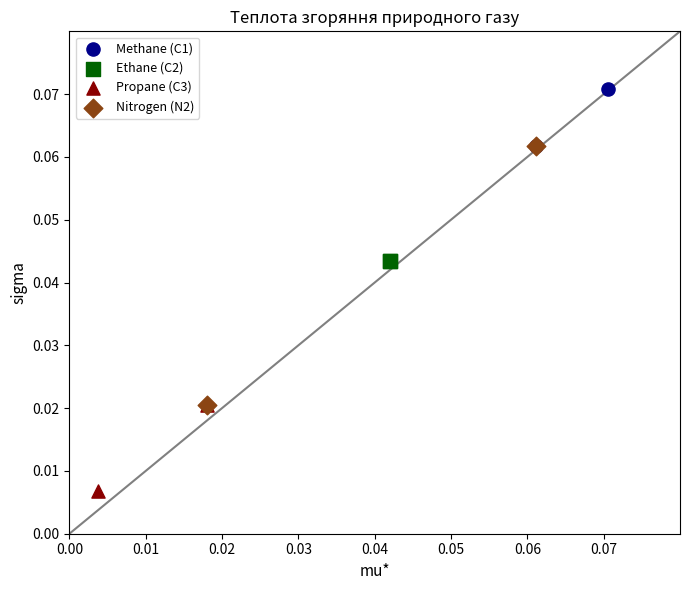

What are all the series names shown in the legend?

Methane (С1), Ethane (С2), Propane (С3), Nitrogen (N2)